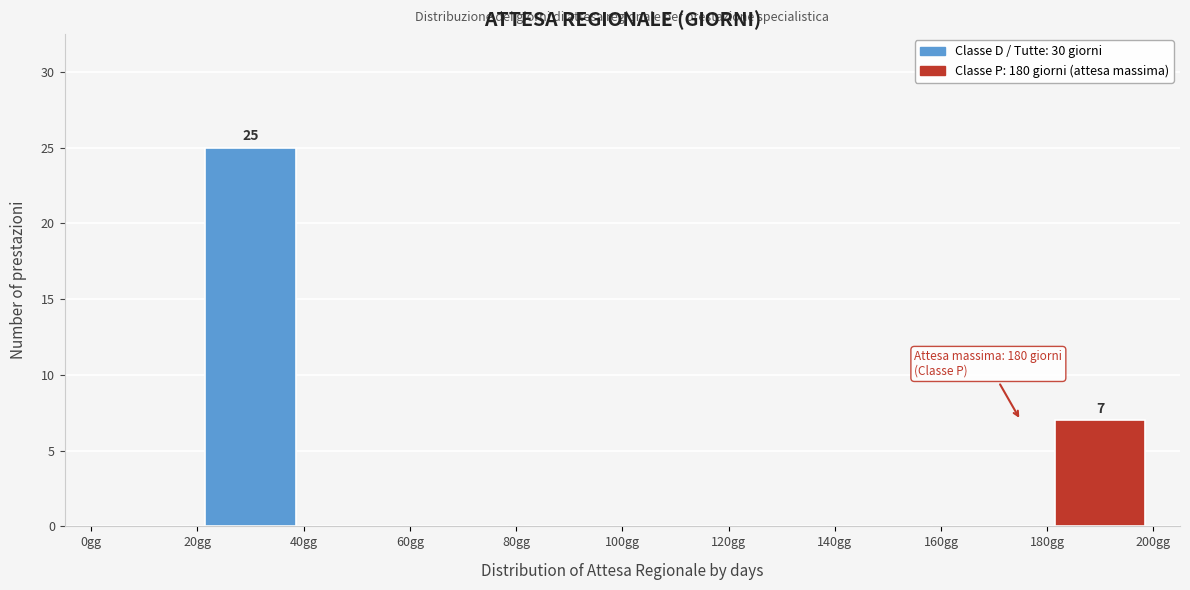

Which range on the x-axis has the tallest bar?

20 to 40